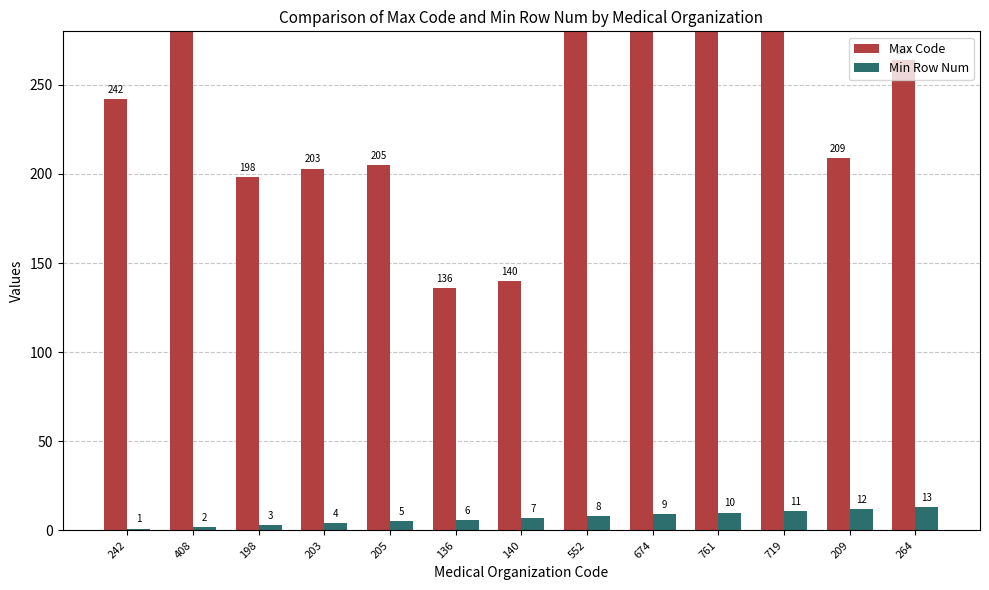

Reading left to right, transcribe all the data shown in this chart.

Max Code: 242	408	198	203	205	136	140	552	674	761	719	209	264
Min Row Num: 1	2	3	4	5	6	7	8	9	10	11	12	13